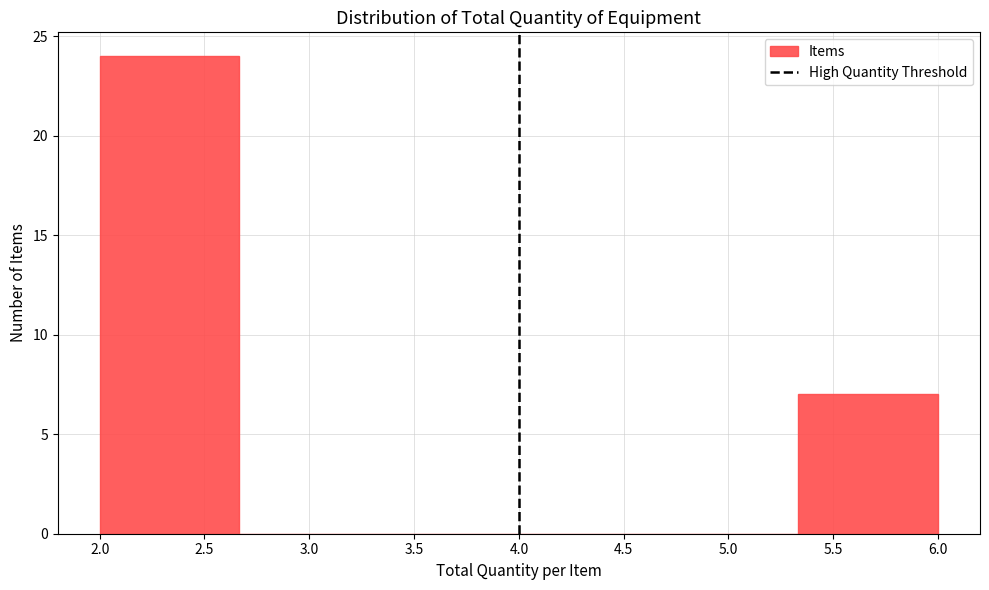

Which range on the x-axis has the tallest bar?

2.00 to 2.65